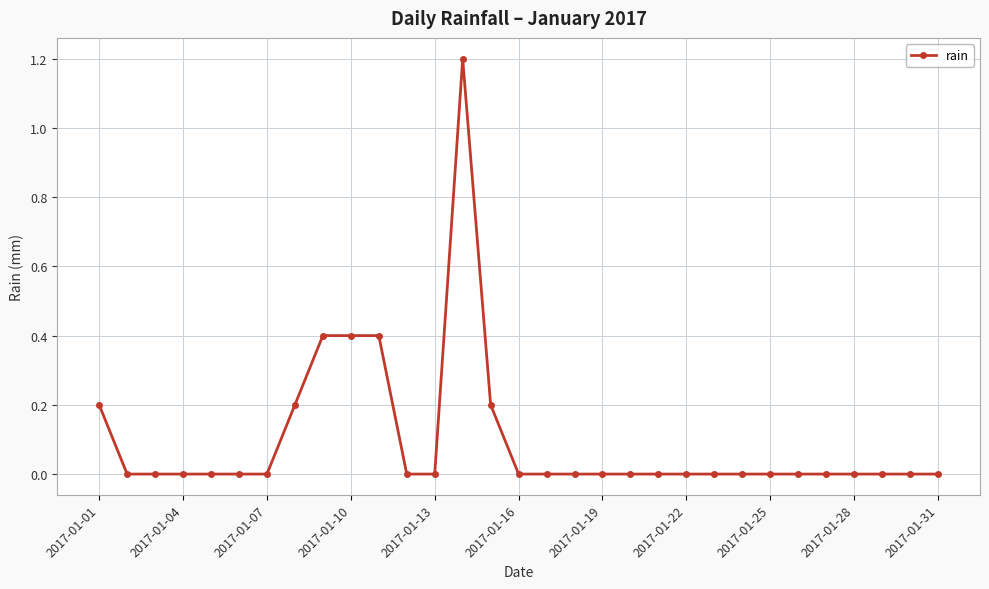

What is the maximum value shown in the chart?

1.2